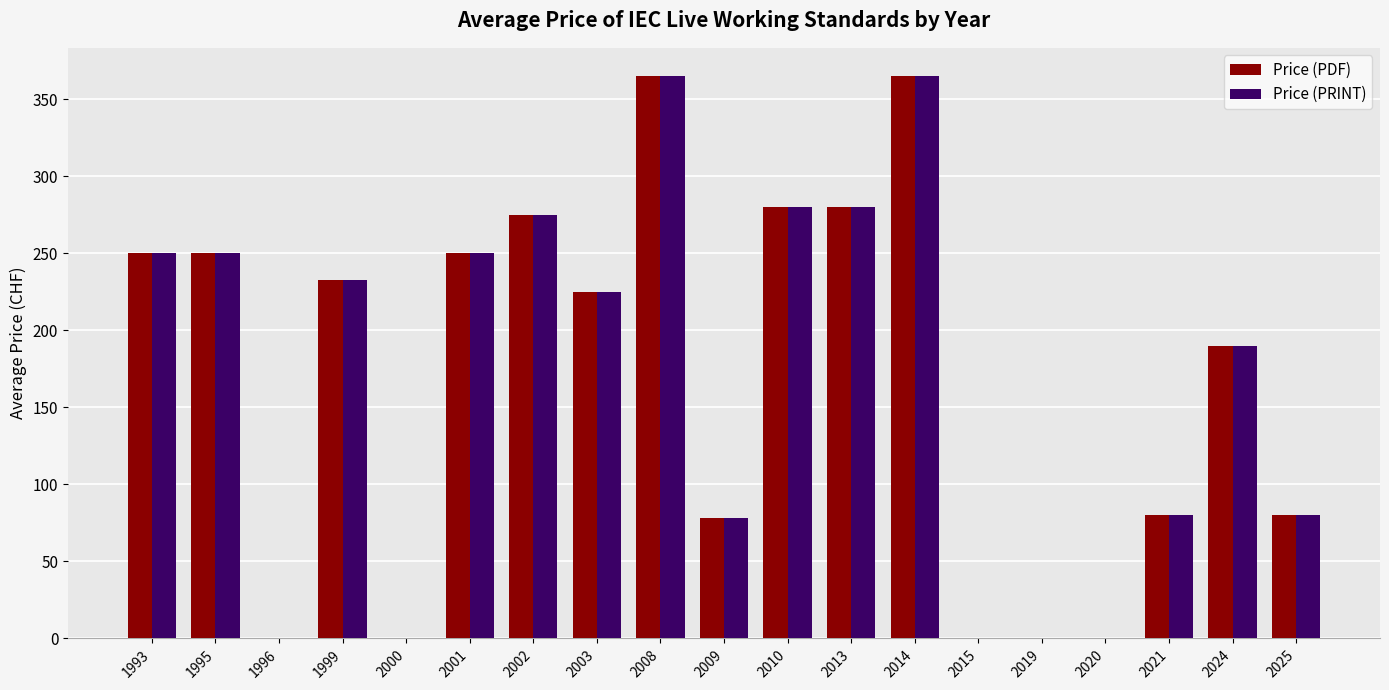

Count the number of categories in the chart.

19